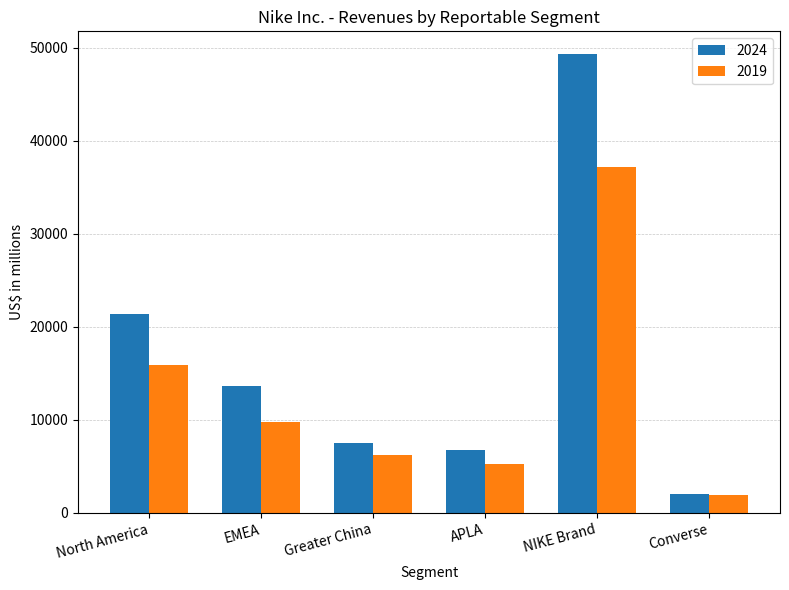

Which series changed the most between APLA and NIKE Brand?

2024